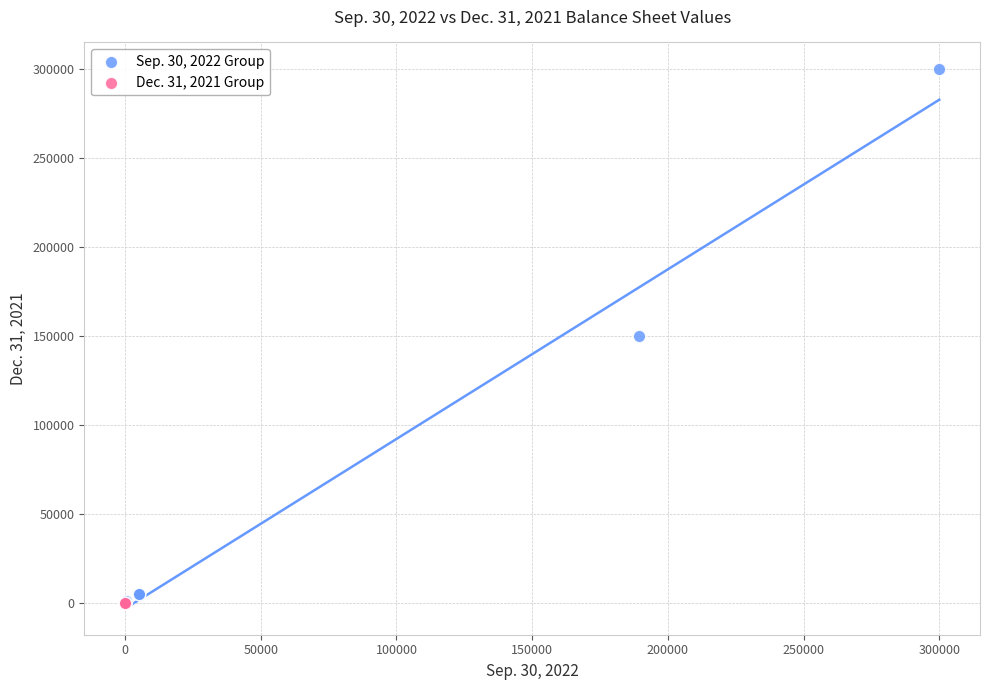

Which series reaches the maximum Y coordinate?

Sep. 30, 2022 Group